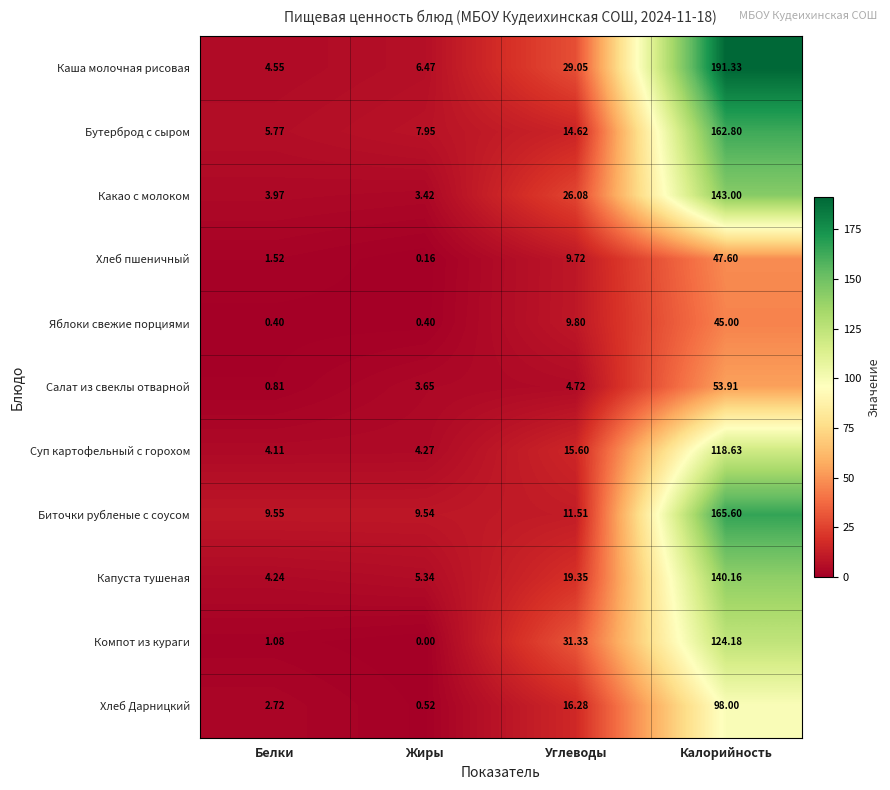

Which series changed the most between Жиры and Калорийность?

Каша молочная рисовая